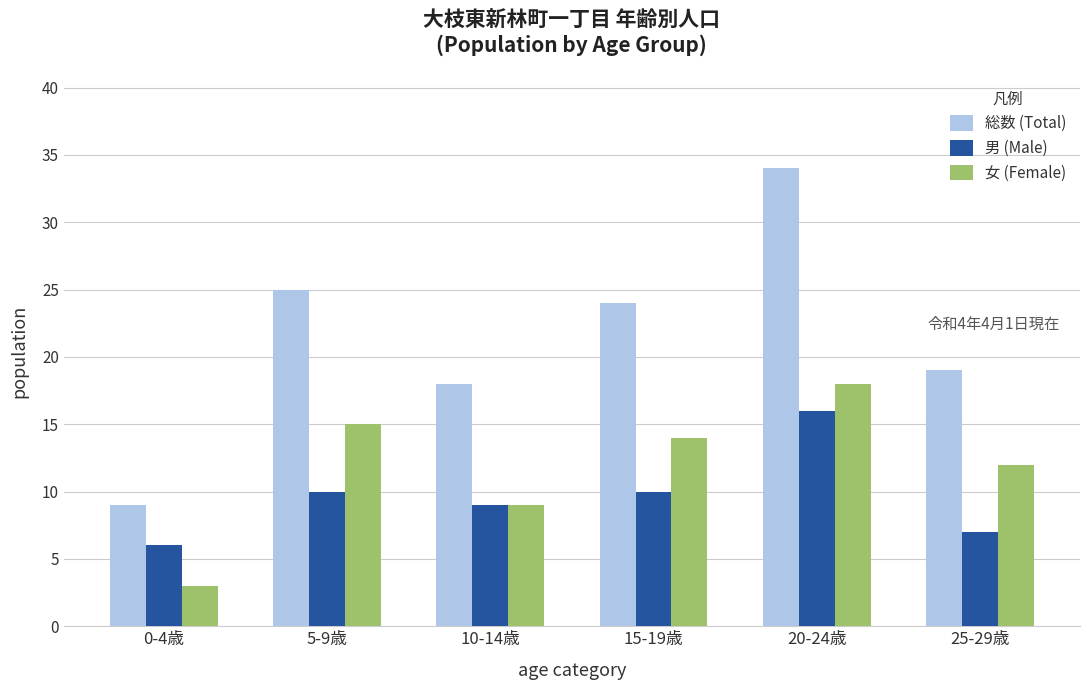

What is the value of the 男 (Male) bar at the 3rd from the left?

9